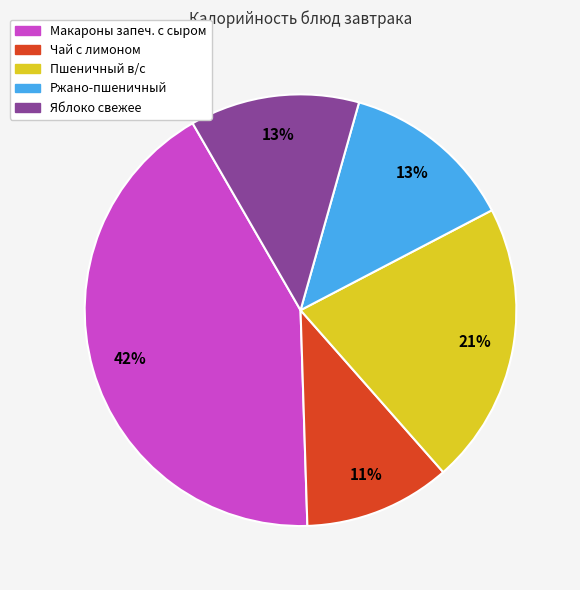

To the nearest percent, what is the average slice percentage?

20%